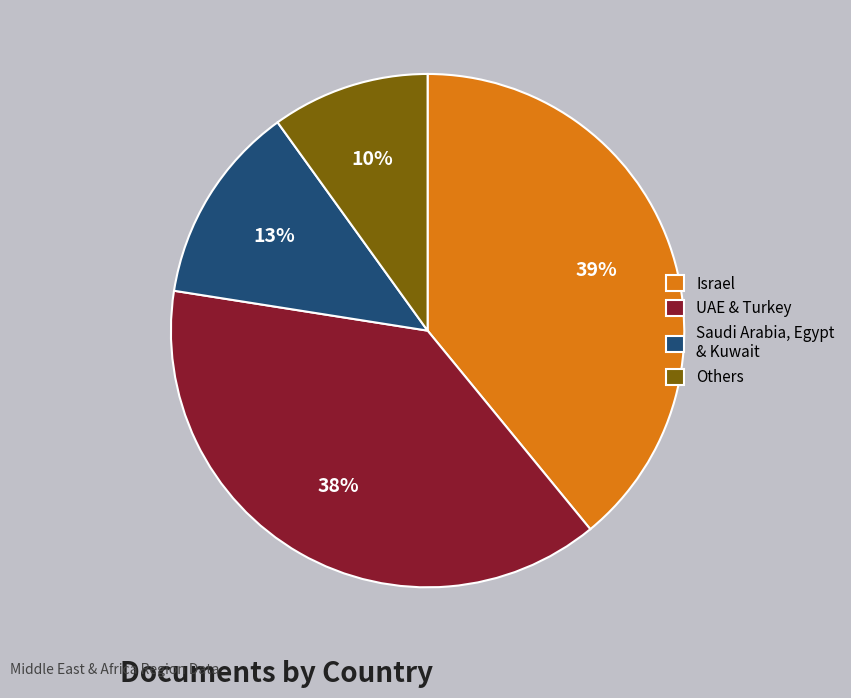

Combined, do Israel and UAE & Turkey account for over 50%?

Yes